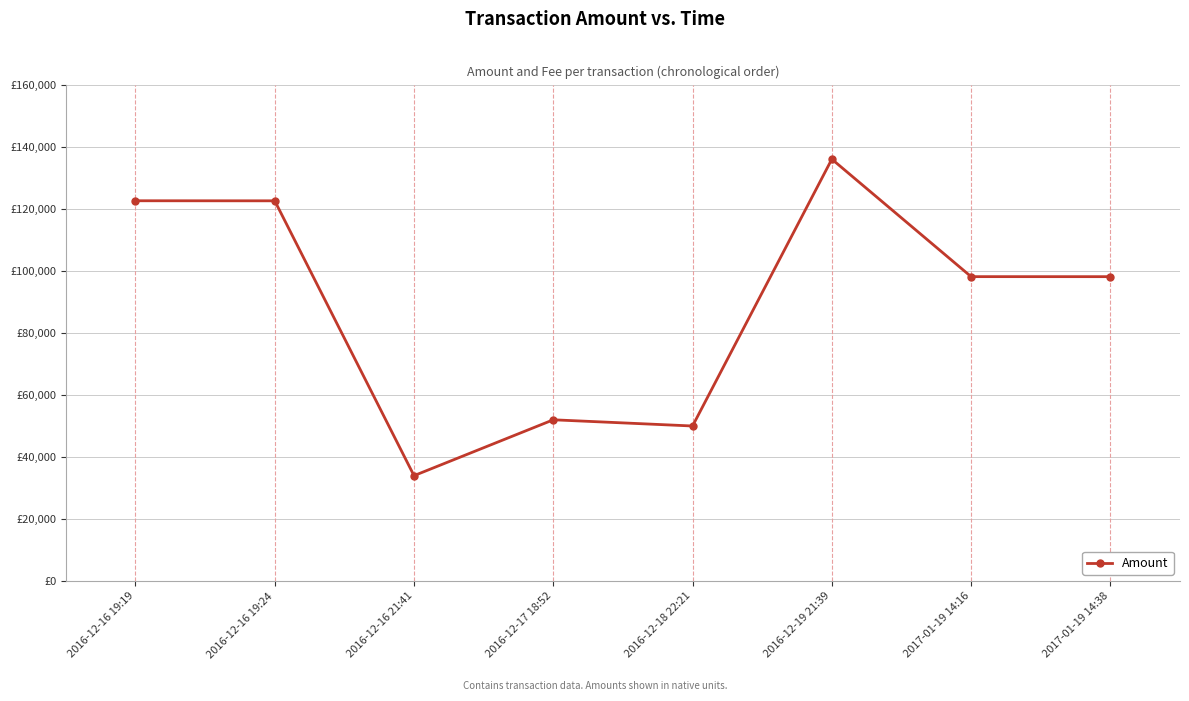

Which has a higher value, 2016-12-16 21:41 or 2016-12-16 19:19?

2016-12-16 19:19